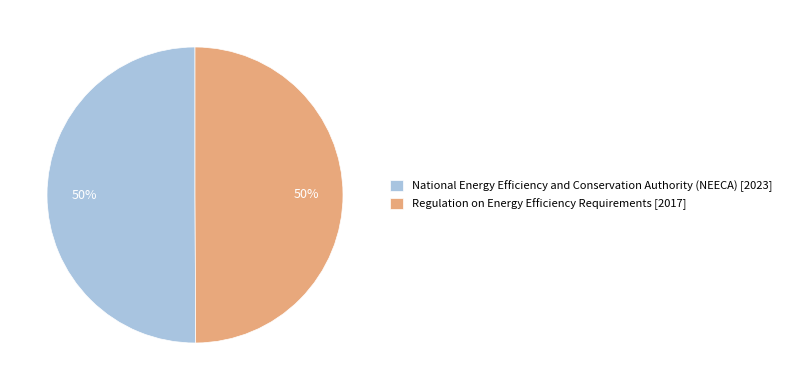

To the nearest percent, what percentage of the pie is Regulation on Energy Efficiency Requirements?

50%